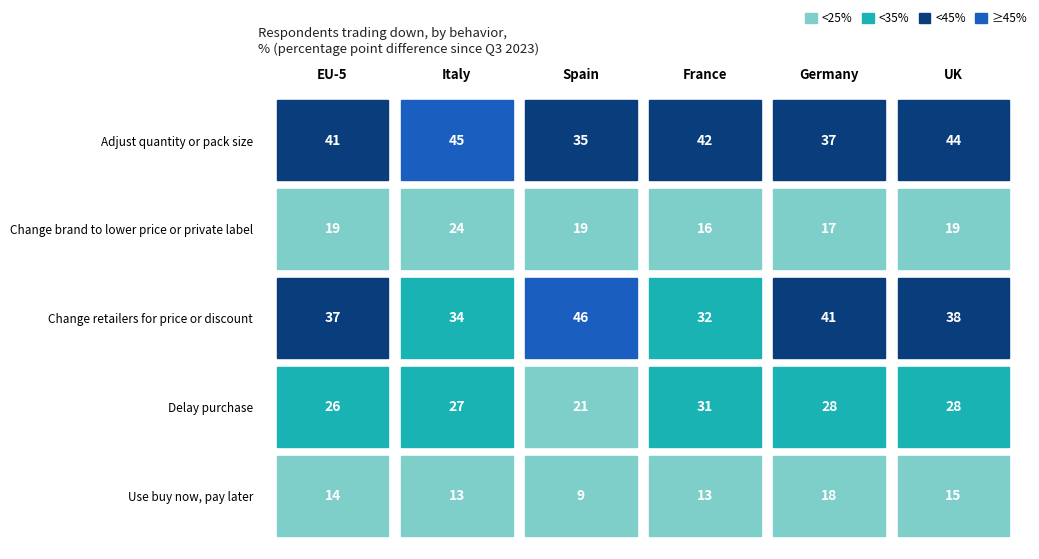

Between 3 and 4, which series saw the biggest shift?

Change retailers for price or discount